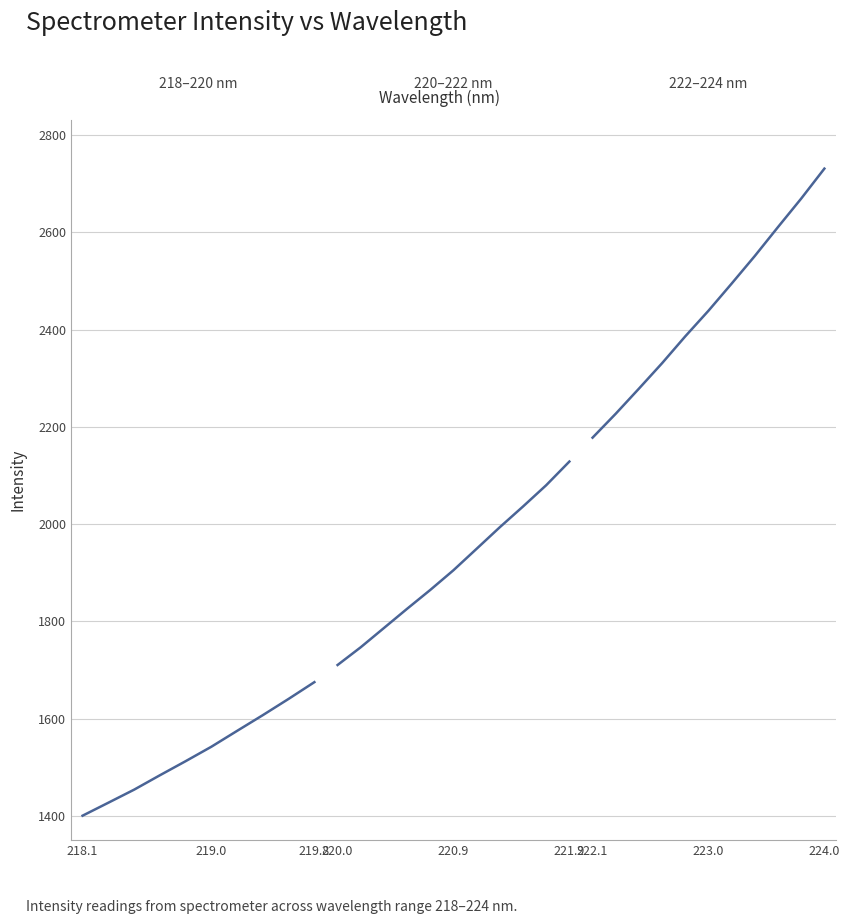

The chart shows a value of 1418.7 at 4. True or false?

False